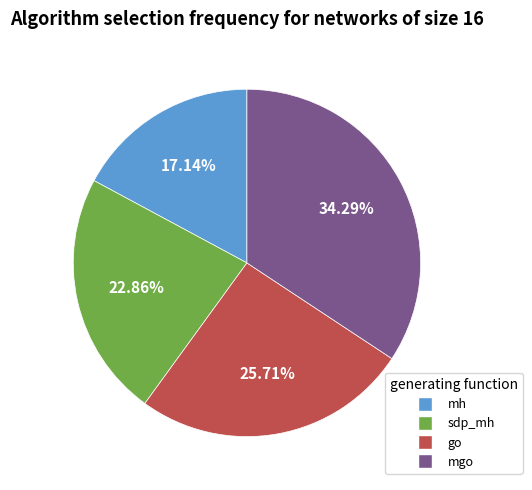

Count the number of slices in the pie.

4